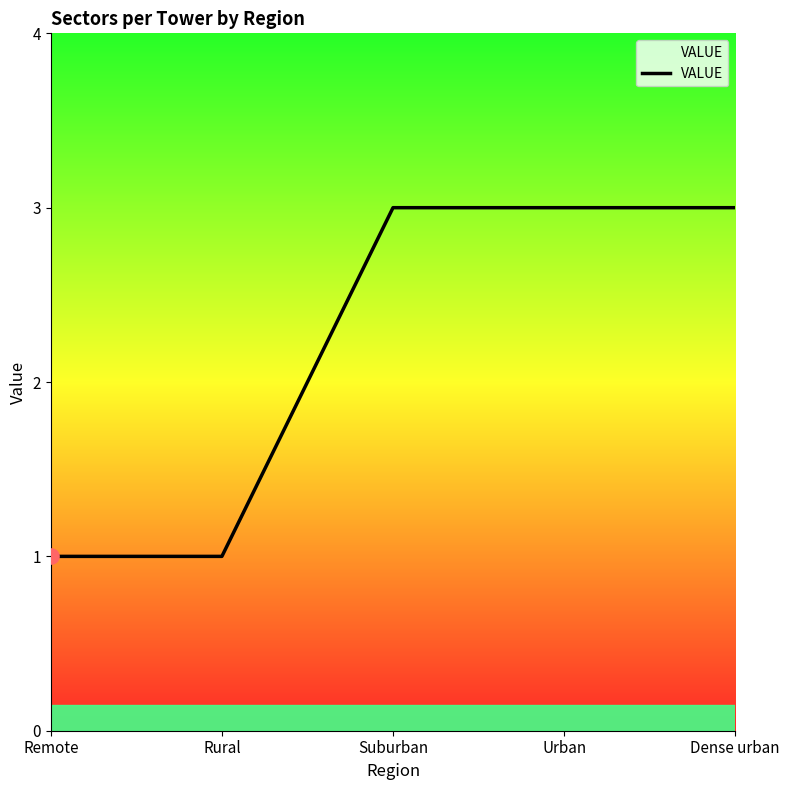

What is the change in value from Rural to Suburban?

+2